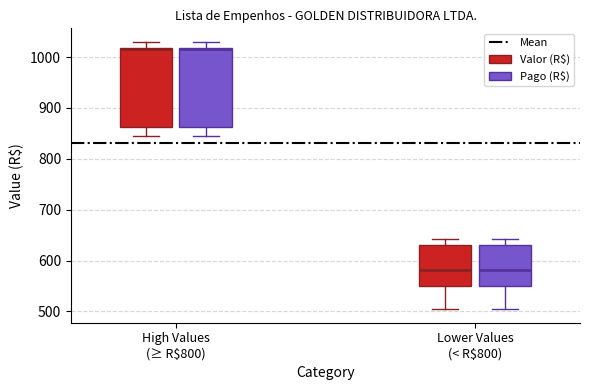

Reading left to right, transcribe this box plot: for each box, give where its median line is, the range the box spans, and where its two whiskers end, as read against the y-axis. The values are not printed on the chart, so give them approximately, as read against the axis.

High Values (≥ R$800) (Valor (R$)): median 1020 (drawn on the box's upper edge), box 860 to 1020, whiskers 850 to 1030
High Values (≥ R$800) (Pago (R$)): median 1020 (drawn on the box's upper edge), box 860 to 1020, whiskers 850 to 1030
Lower Values (< R$800) (Valor (R$)): median 580, box 550 to 630, whiskers 500 to 640
Lower Values (< R$800) (Pago (R$)): median 580, box 550 to 630, whiskers 500 to 640